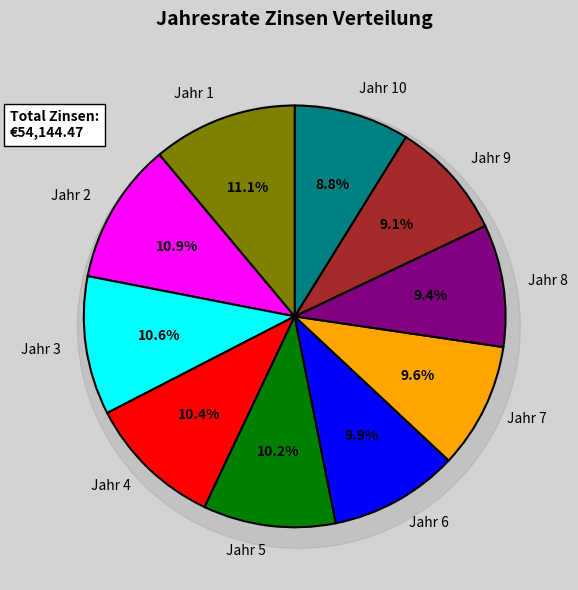

Between Jahr 8 and Jahr 4, which is larger?

Jahr 4